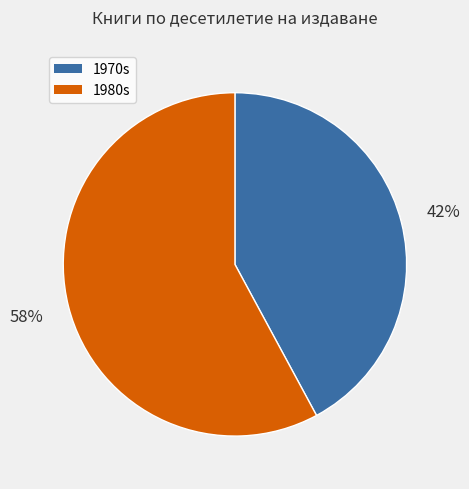

To the nearest percent, what is the average slice percentage?

50%